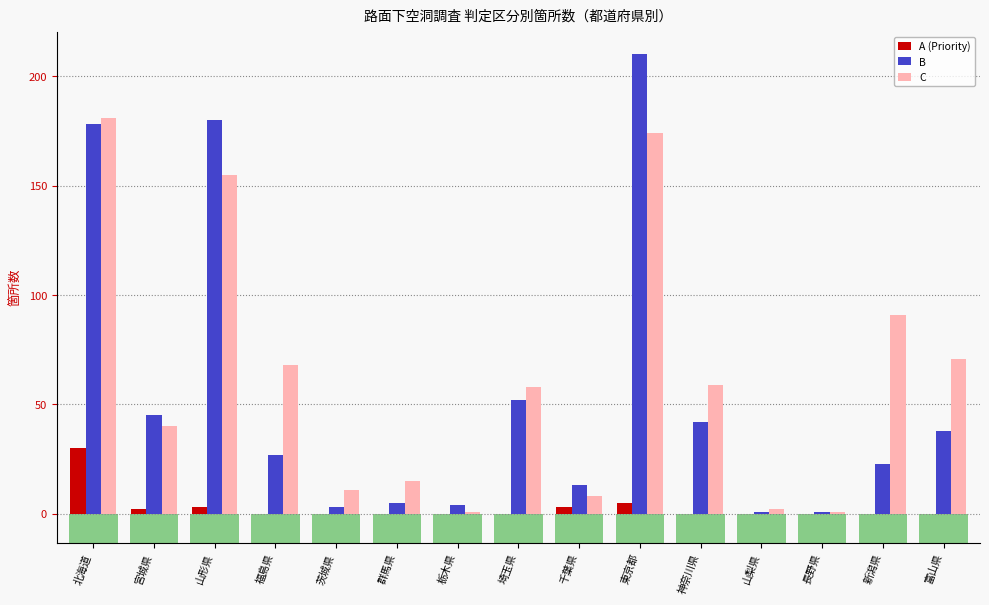

What is the label of the 7th bar from the left?

栃木県